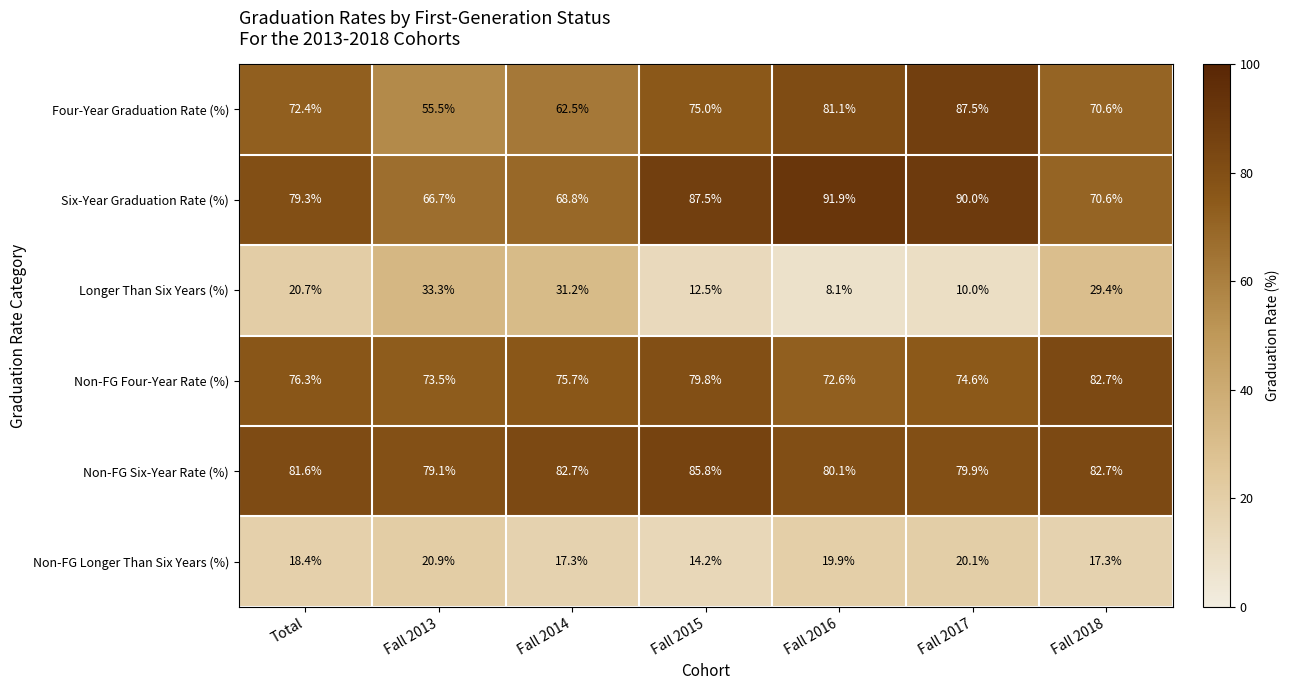

Where is Four-Year Graduation Rate (%) nearest to the value 71?

Fall 2018